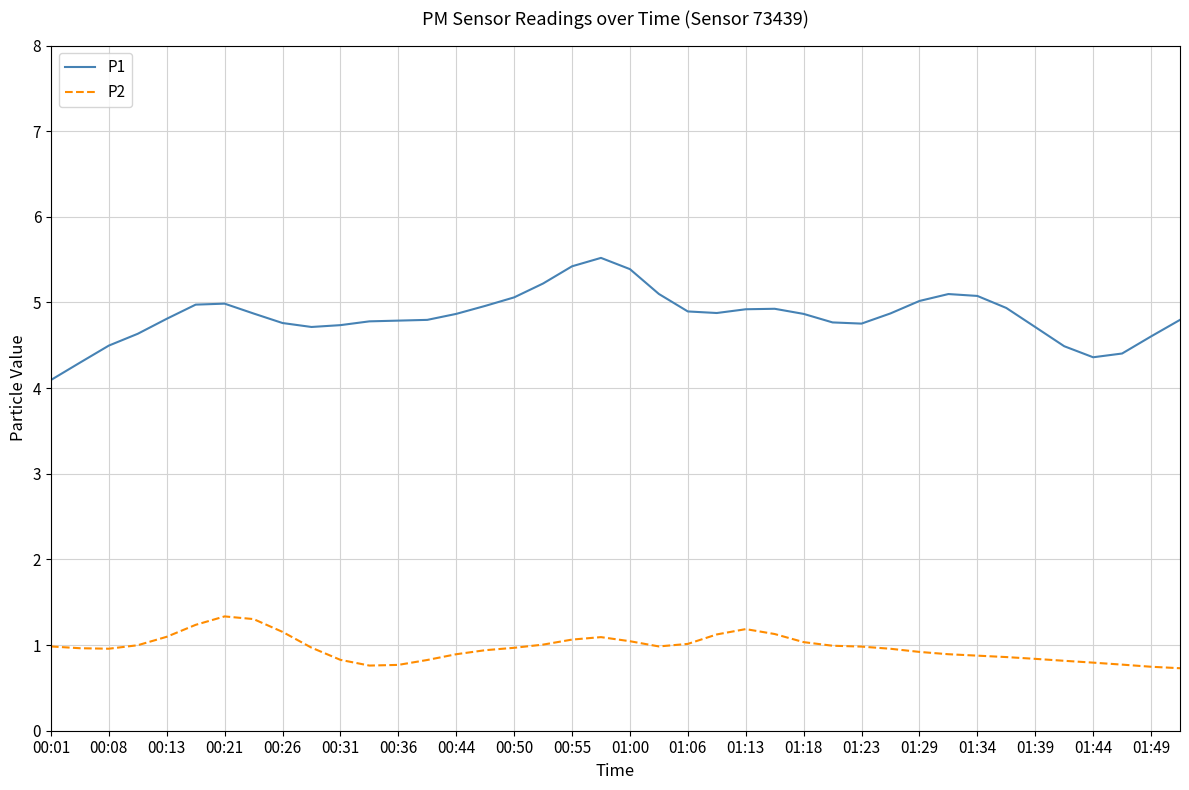

What is the highest value of the P1 series?

5.5